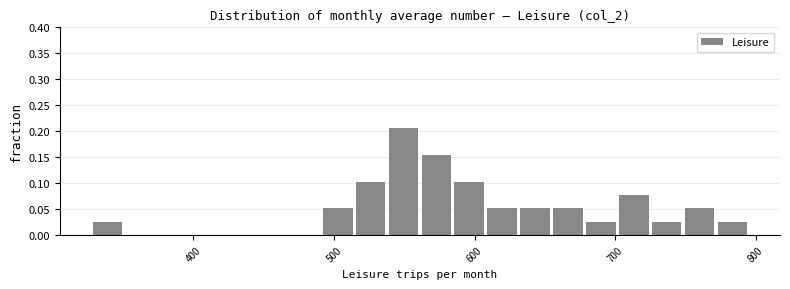

Read against the x-axis, roughly where is the centre of the tallest bar?

550